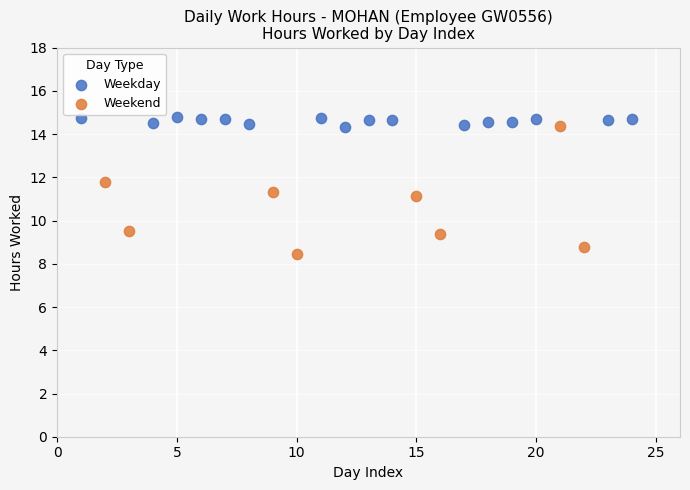

Which series has the largest Y range (max minus min)?

Weekend